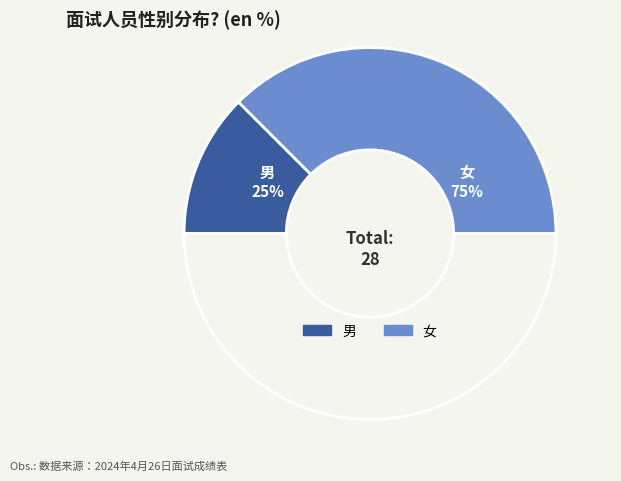

What is the smallest slice in the pie chart?

男